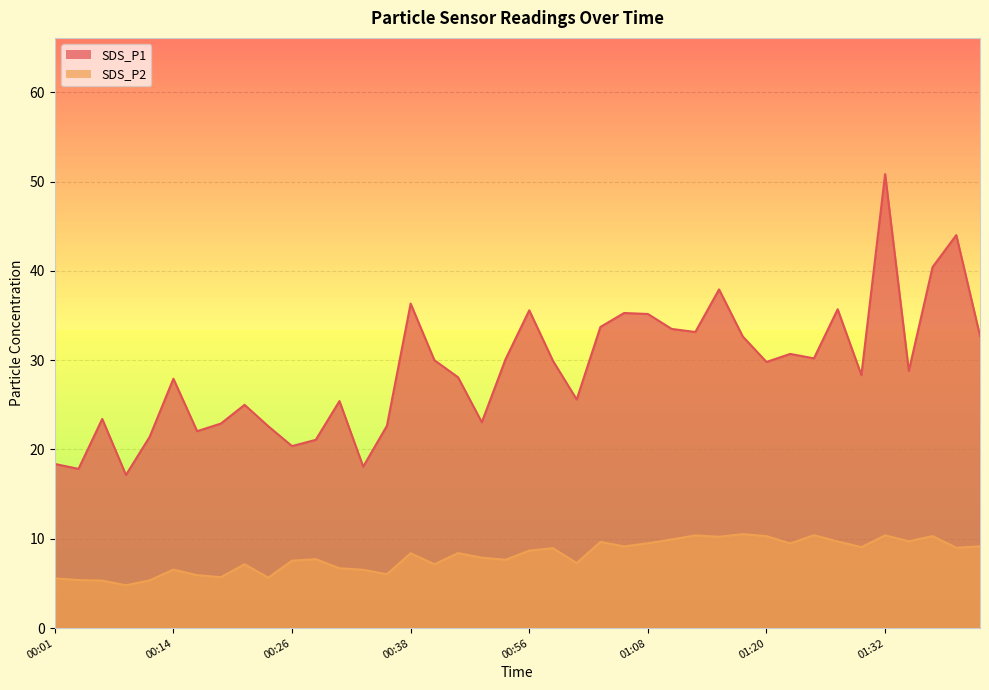

What is the average value of the SDS_P1 series?

28.9